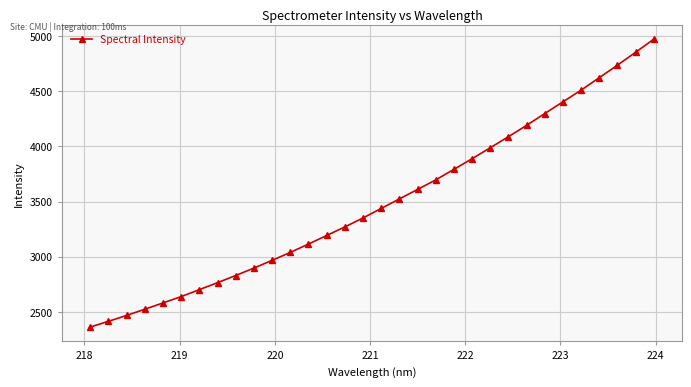

What is the value of the 22nd point from the left?

3888.9